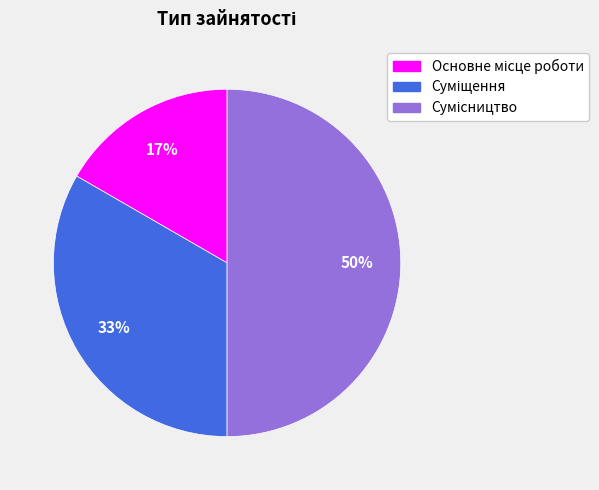

To the nearest percent, what is the average slice percentage?

33%